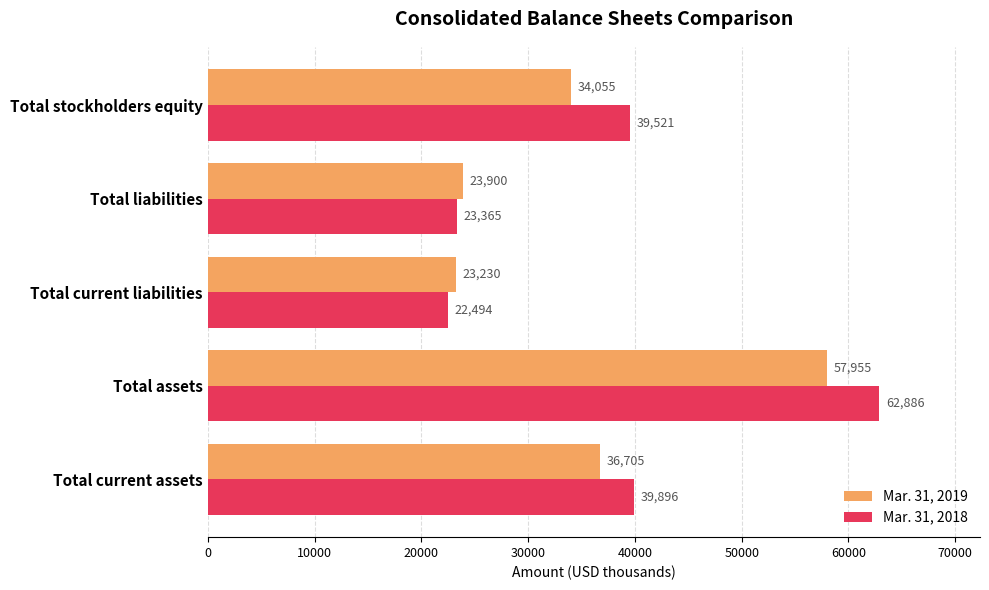

Which series has the largest total across all categories?

Mar. 31, 2018